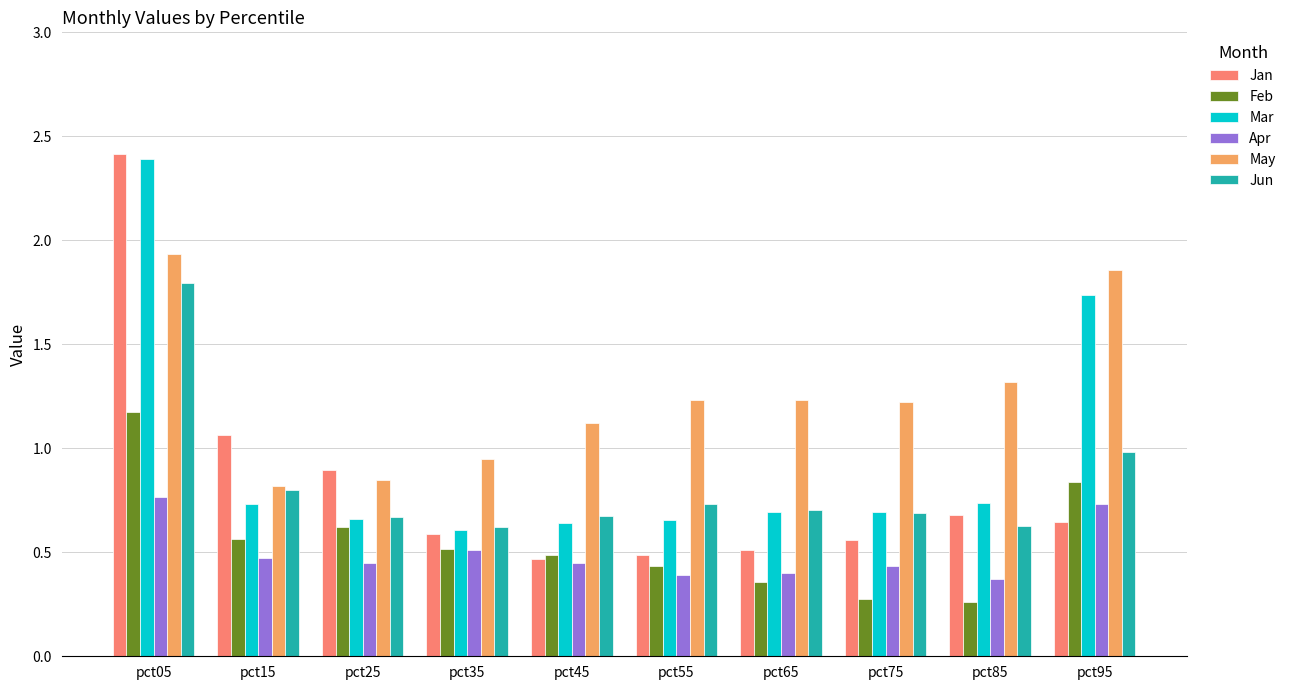

The Jun series shows 1.8 at pct05. True or false?

True